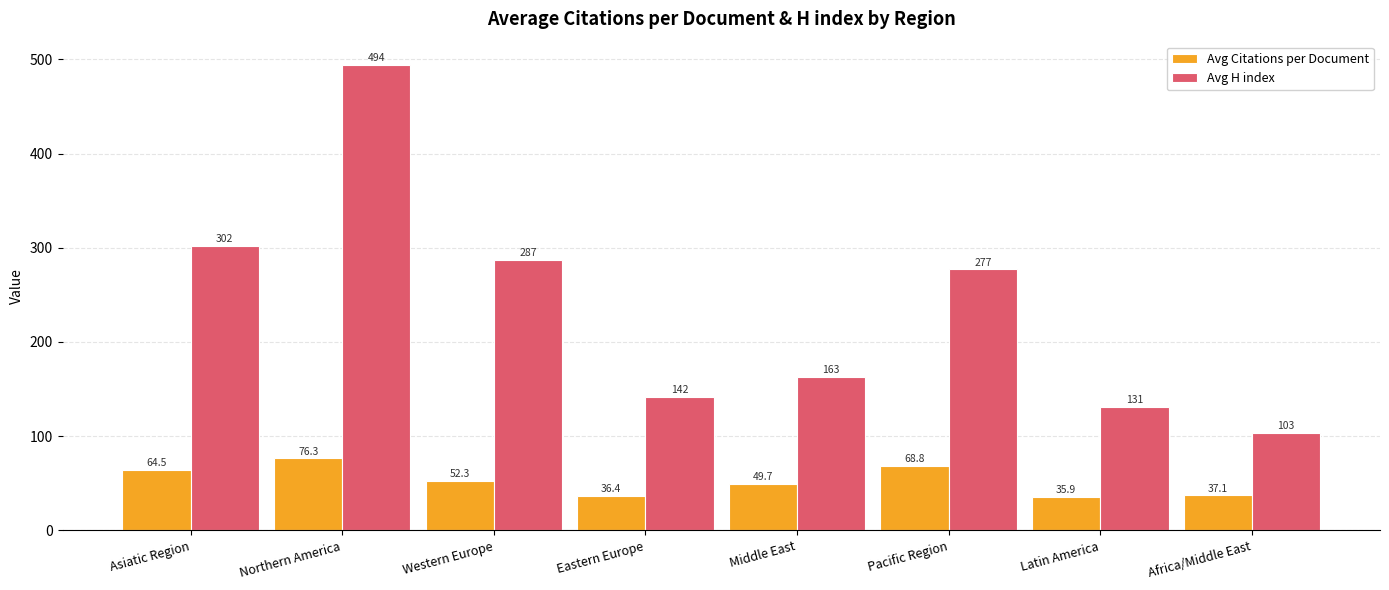

Reading left to right, extract all data points from this chart.

Avg Citations per Document: Asiatic Region=64.5	Northern America=76.3	Western Europe=52.3	Eastern Europe=36.4	Middle East=49.7	Pacific Region=68.8	Latin America=35.9	Africa/Middle East=37.1
Avg H index: Asiatic Region=301.6	Northern America=494.0	Western Europe=287.5	Eastern Europe=141.5	Middle East=163.0	Pacific Region=277.0	Latin America=130.7	Africa/Middle East=103.0